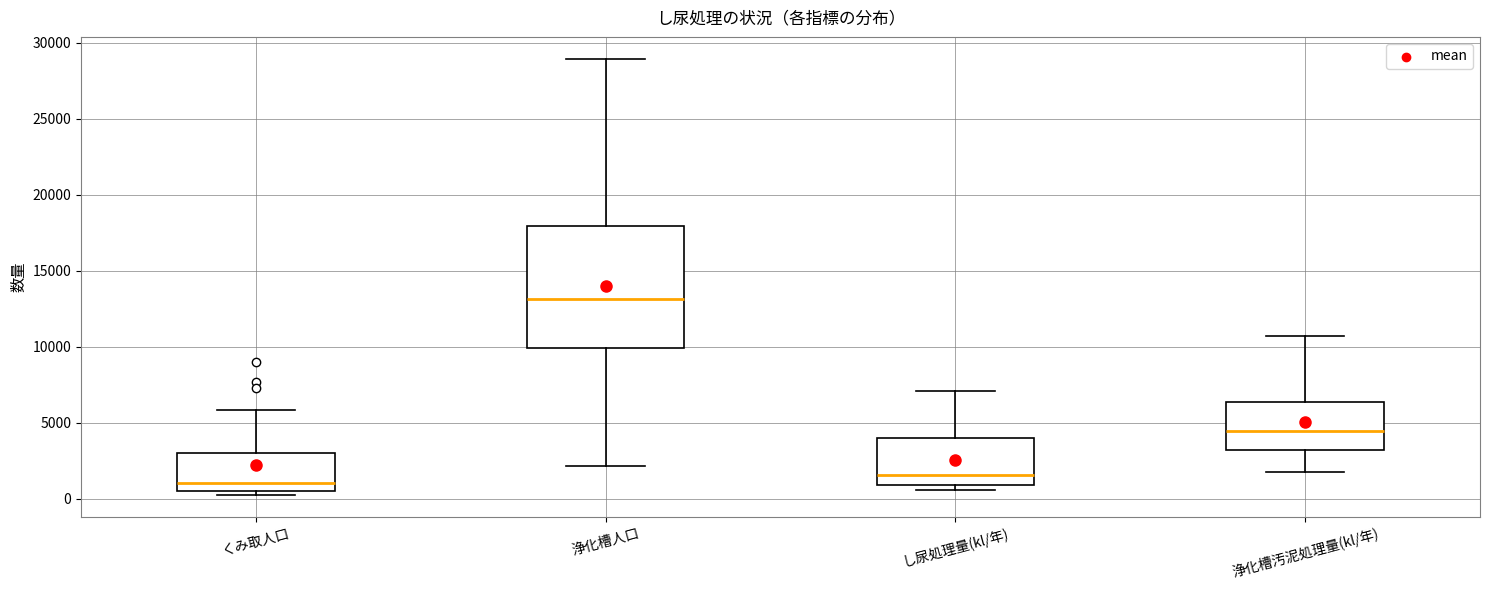

Which box is the tallest, from its lower edge to its upper edge?

浄化槽人口